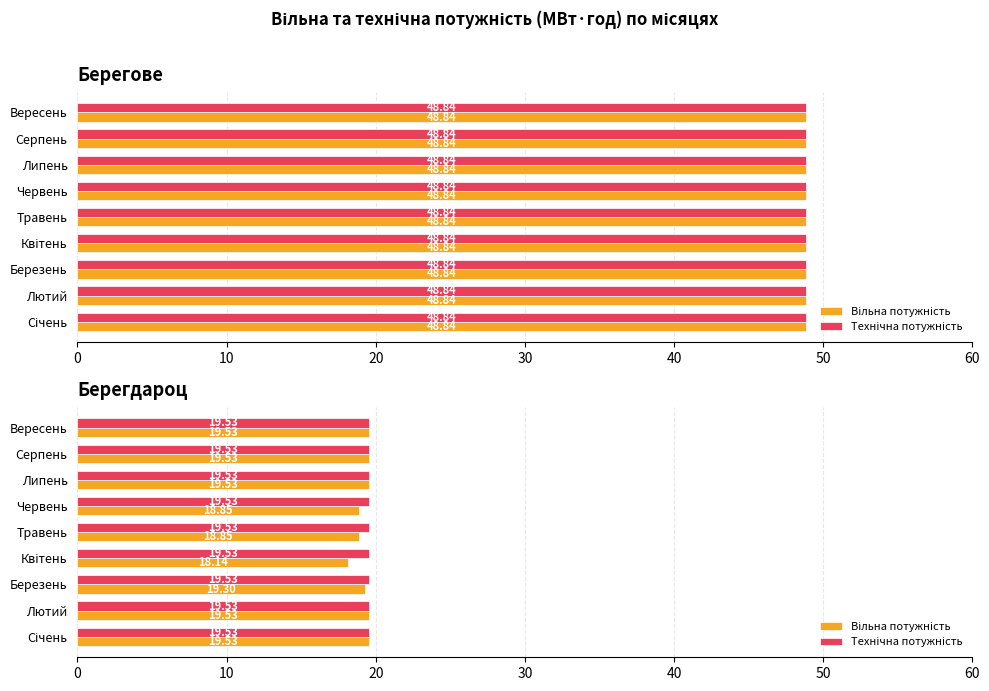

Is the value of Технічна потужність at 7 greater than the value of Вільна потужність at 0?

No